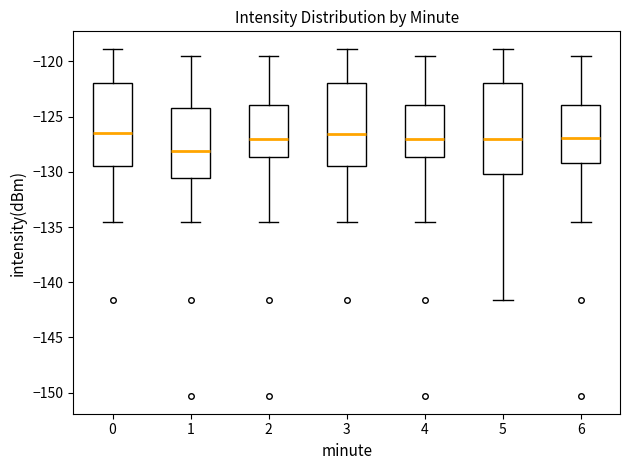

Which box is the tallest, from its lower edge to its upper edge?

5